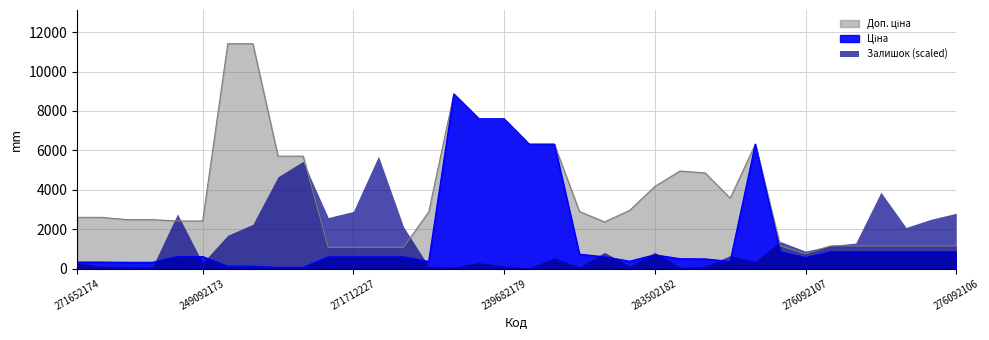

What is the highest value of the Доп. ціна series?

11410.0